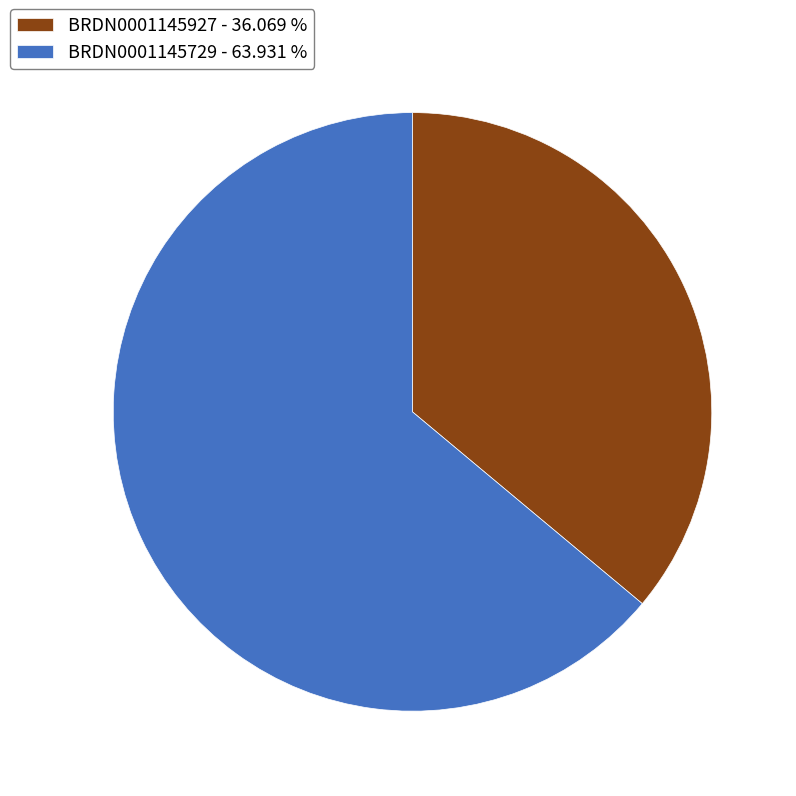

Do BRDN0001145729 and BRDN0001145927 together represent more than half of the pie?

Yes